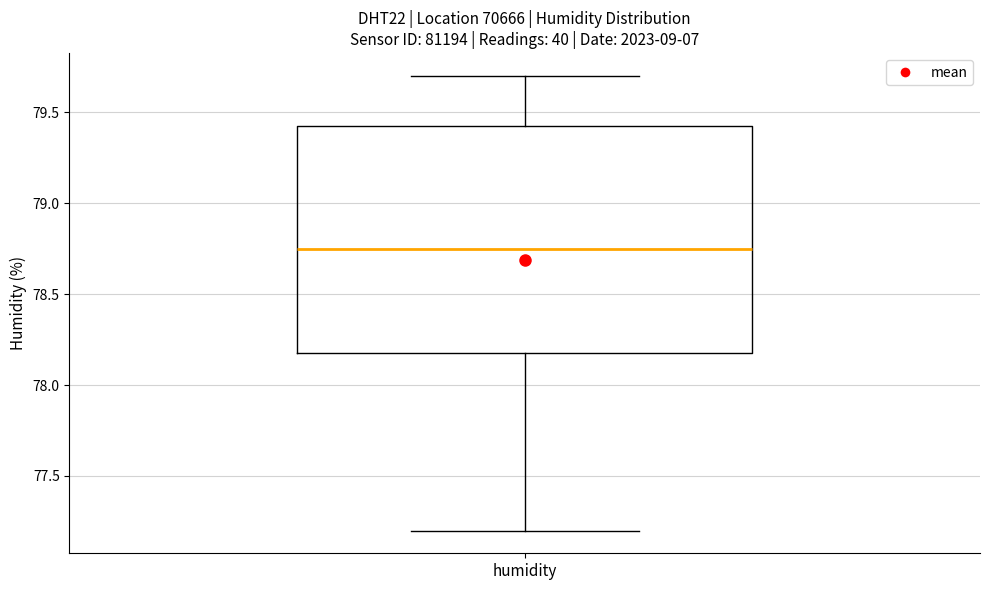

Where is the upper edge of the box for humidity on the y-axis? The values are not printed on the chart, so give them approximately, as read against the axis.

79.45